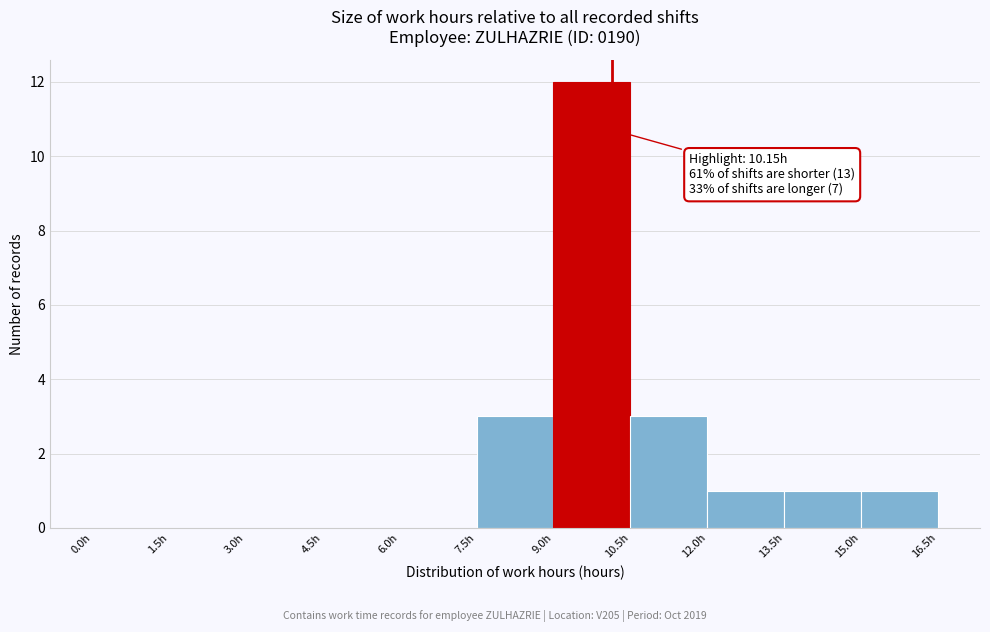

Which range on the x-axis has the tallest bar?

9.0 to 10.5